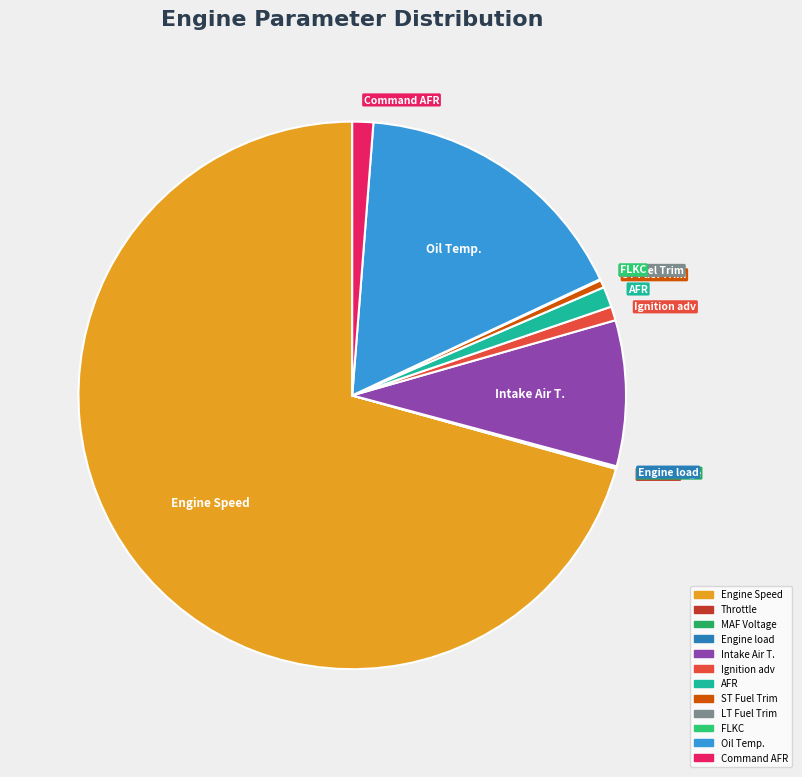

The Engine Speed slice represents 71% of the pie. True or false?

True